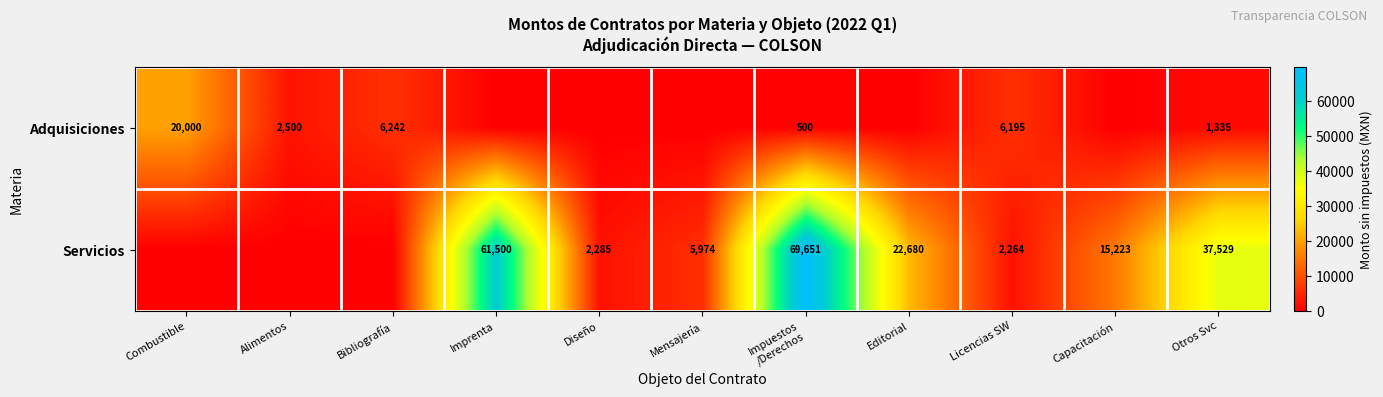

What is the sum of the Servicios values at Imprenta and Mensajería?

67474